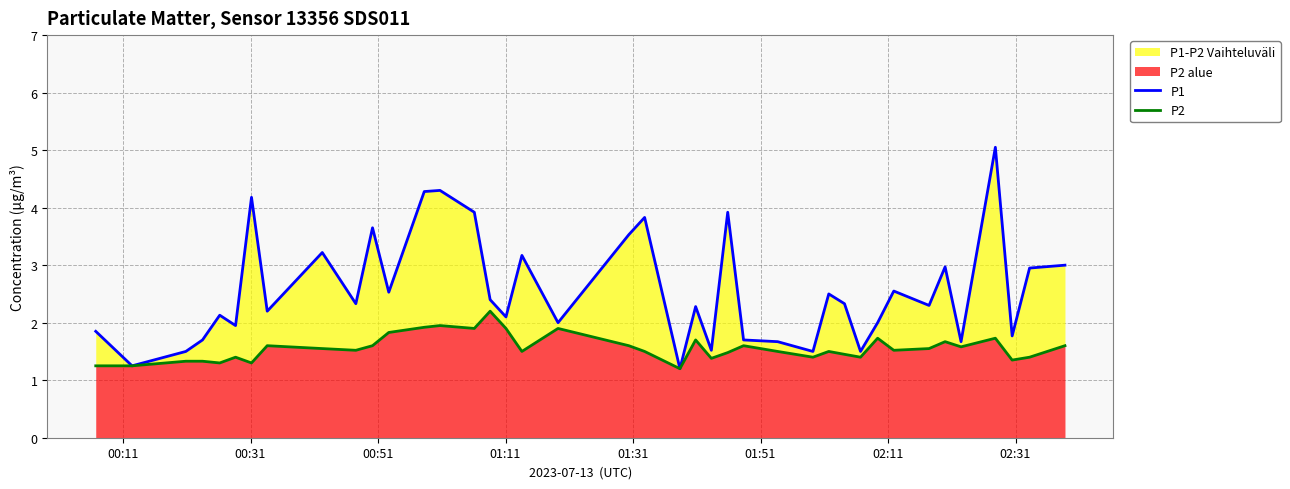

How many categories are shown in the chart?

40